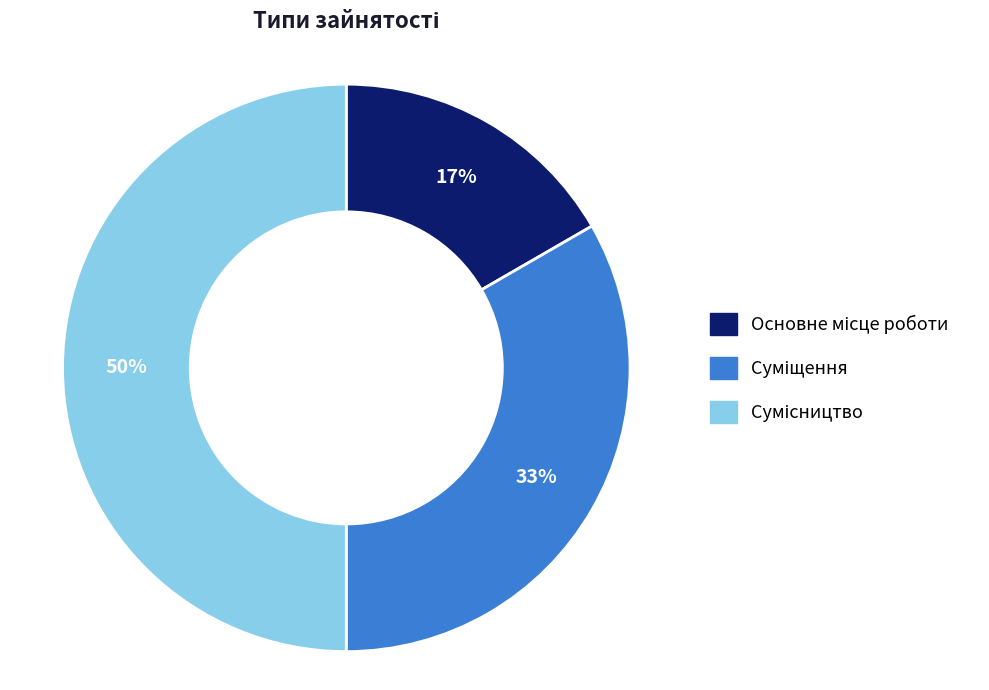

To the nearest percent, what is the average slice percentage?

33%